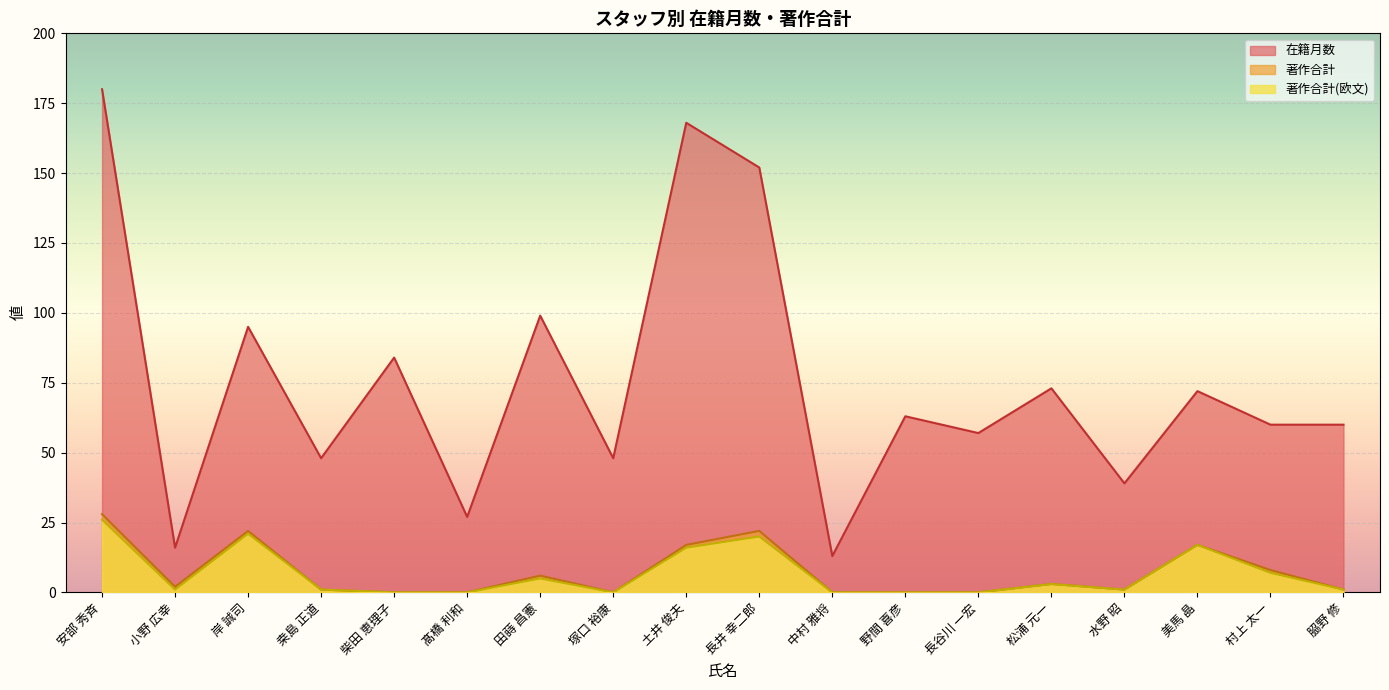

Which category has the lowest value in the 著作合計 series?

柴田 恵理子